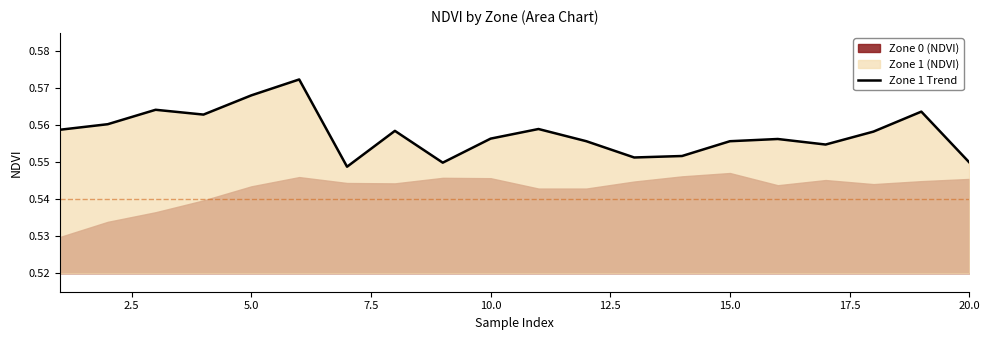

The value at 17.5 is 0.6. True or false?

True